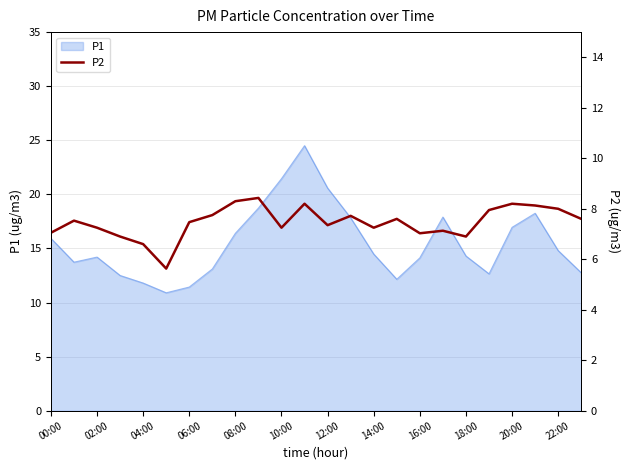

What is the value of the 24th point from the left?

7.6